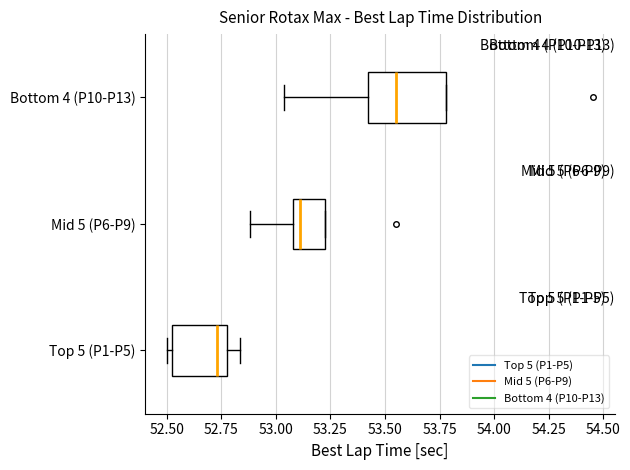

Which box is the widest, from its left edge to its right edge?

Bottom 4 (P10-P13)